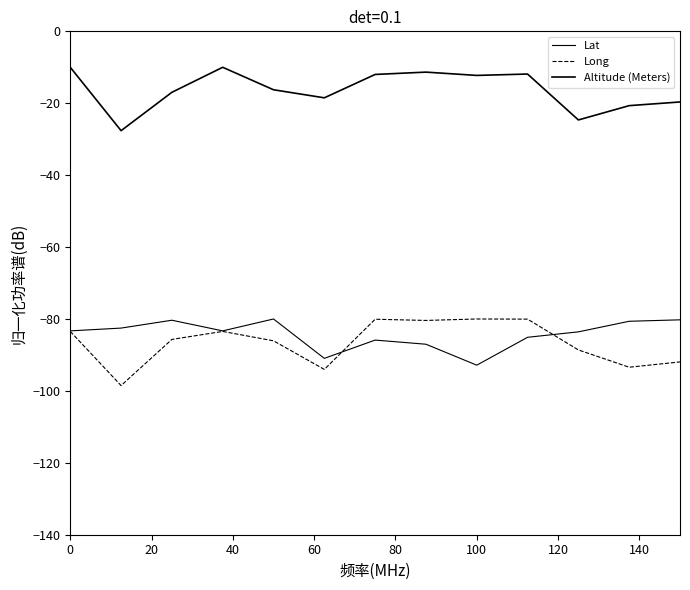

Which series has the largest total across all categories?

Altitude (Meters)